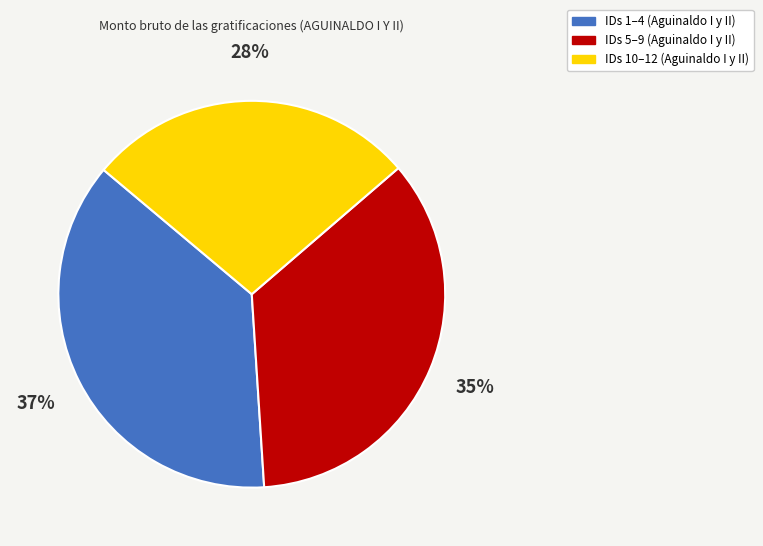

Which category has the biggest portion of the pie?

IDs 1–4 (Aguinaldo I y II)